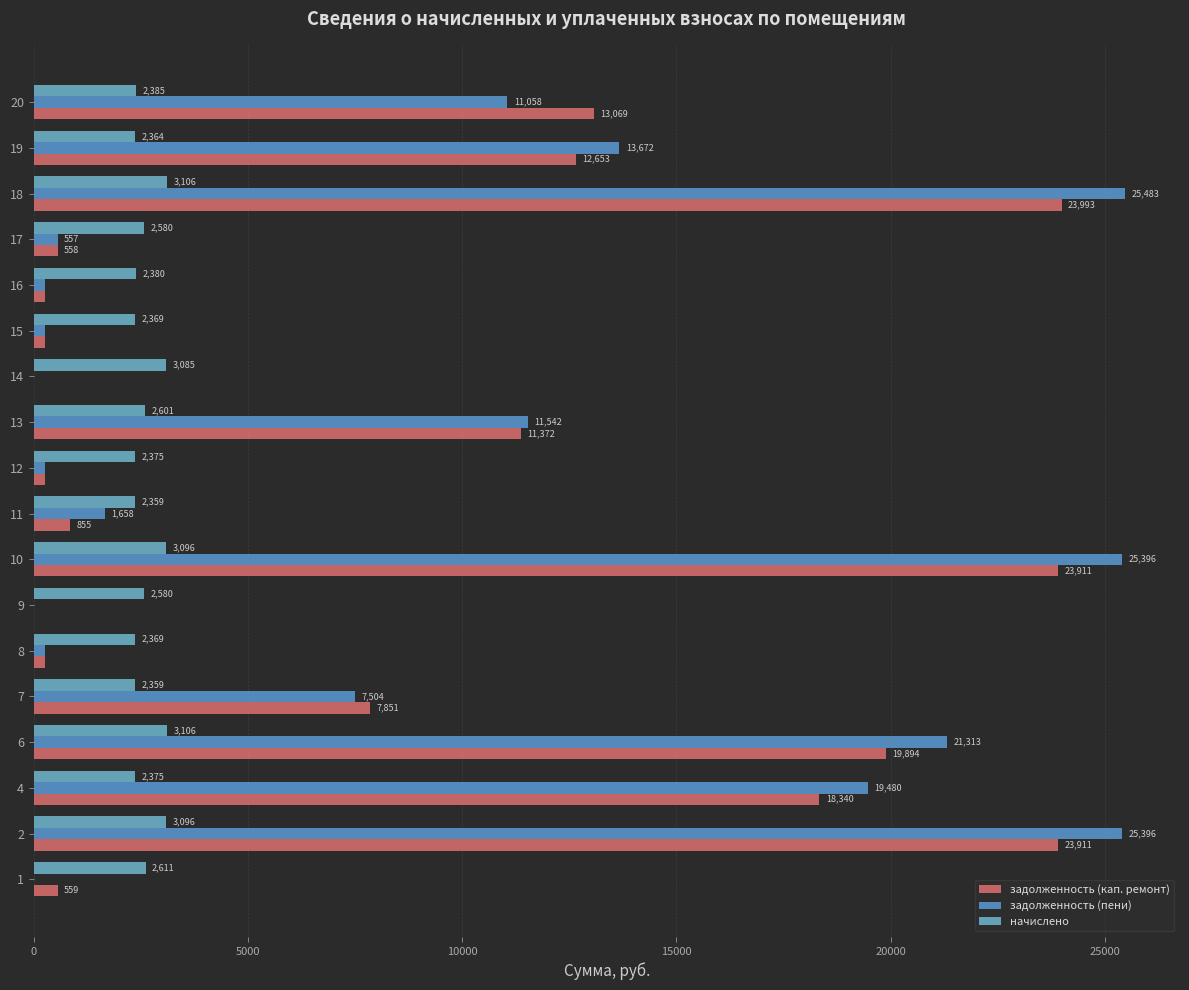

What is the difference between the maximum and minimum values in the задолженность (пени) series?

25482.8